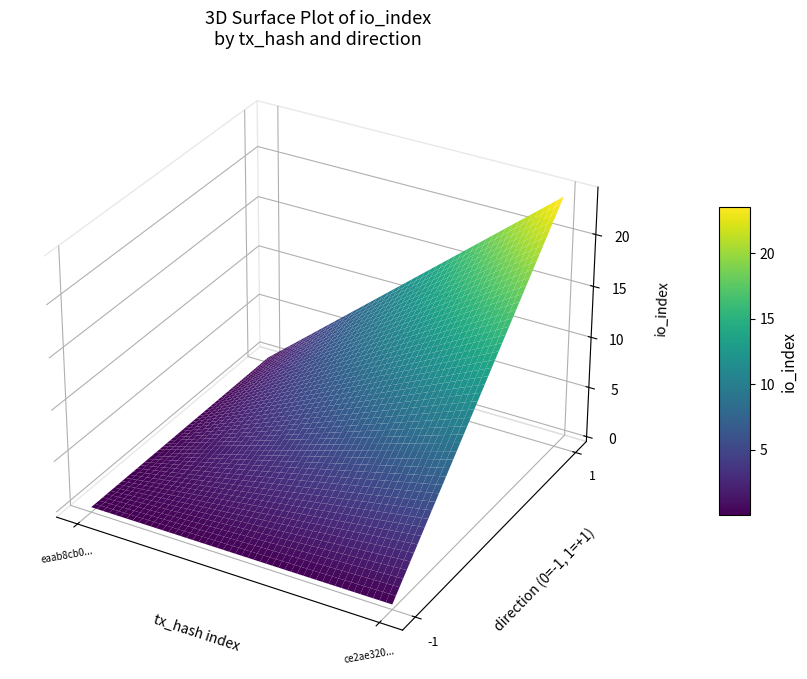

True or false: ce2ae3204a6469761020810312182b019eb6dcc has a value of 24 at io_index.

True